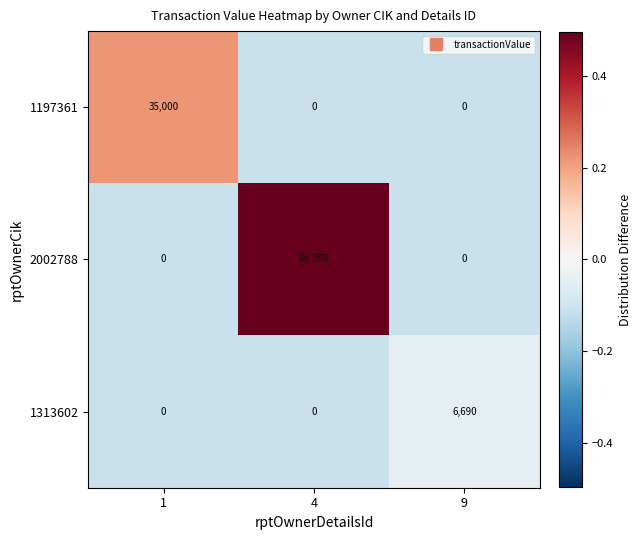

What is the sum of all 1313602 values?

6690